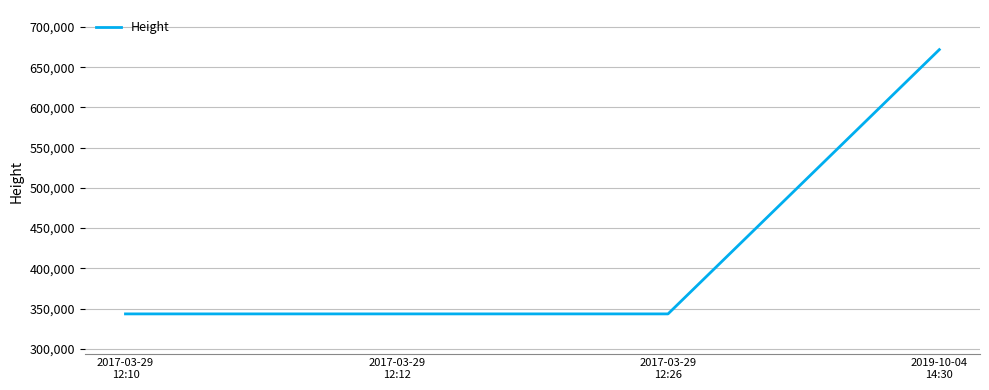

What is the sum of all values?

1702093